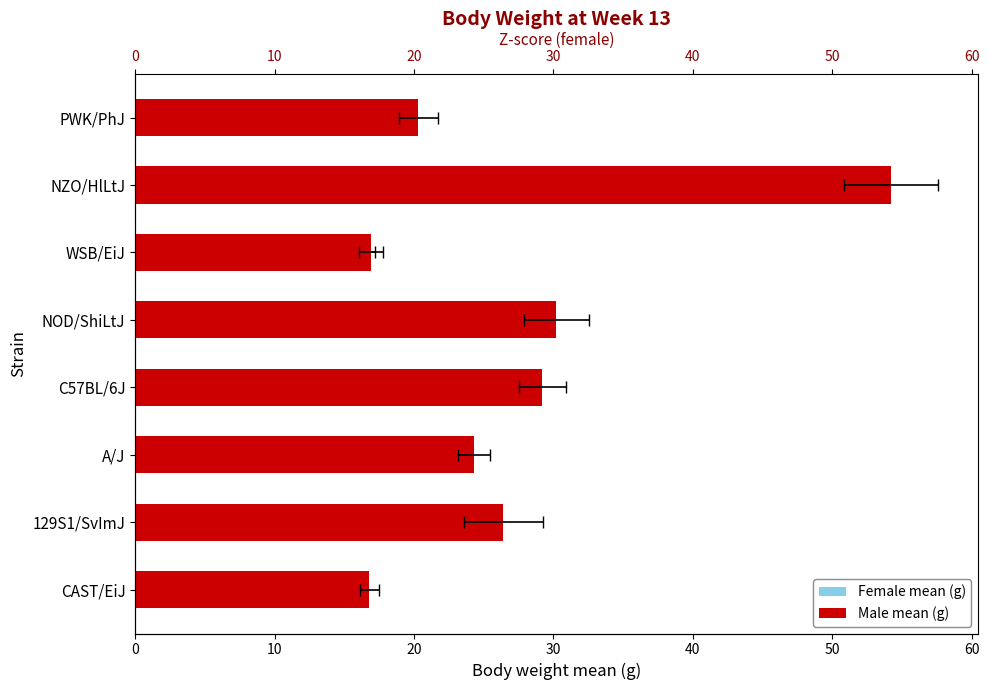

Which series has the largest range (max minus min)?

Male mean (g)